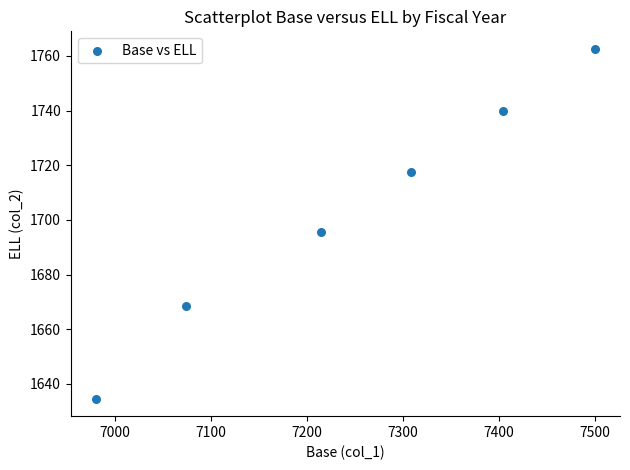

What Y value in the scatter plot is closest to 1698?

1695.6